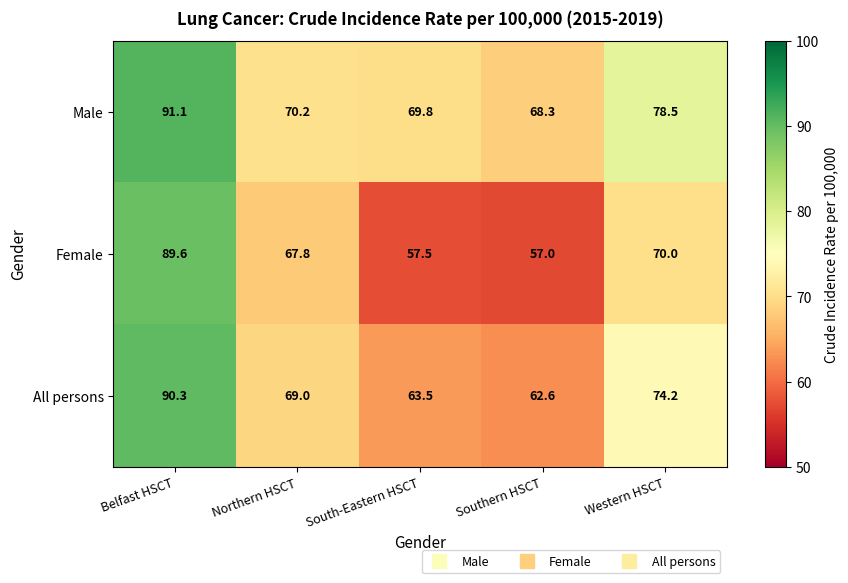

What is the total value across all series at Northern HSCT?

207.0